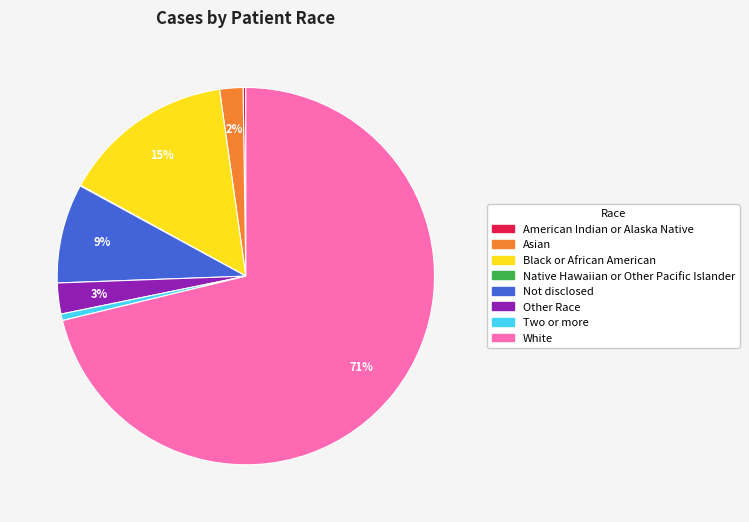

The Not disclosed slice represents 20% of the pie. True or false?

False